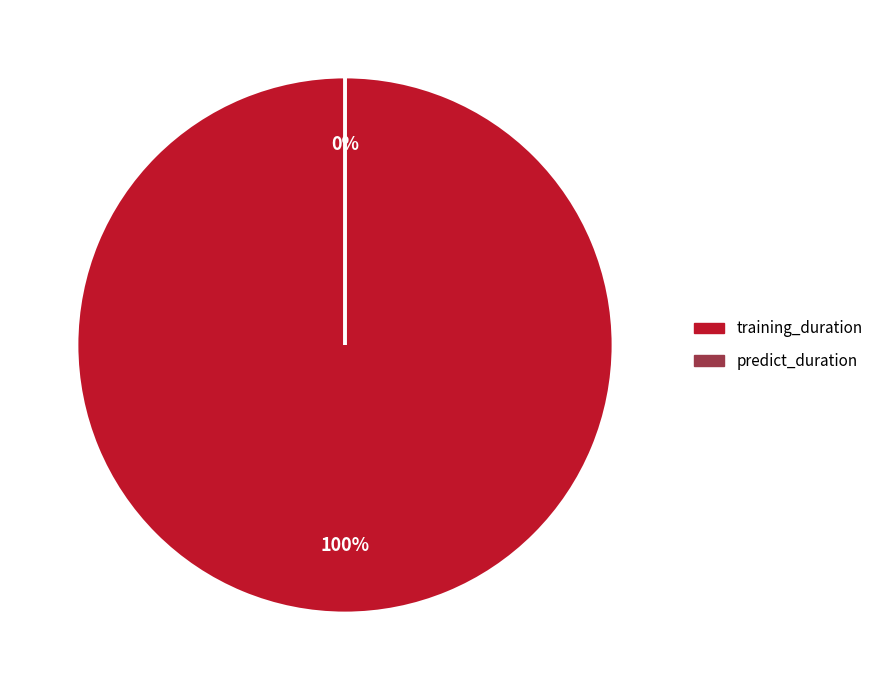

Rank the categories by value from lowest to highest.

predict_duration, training_duration